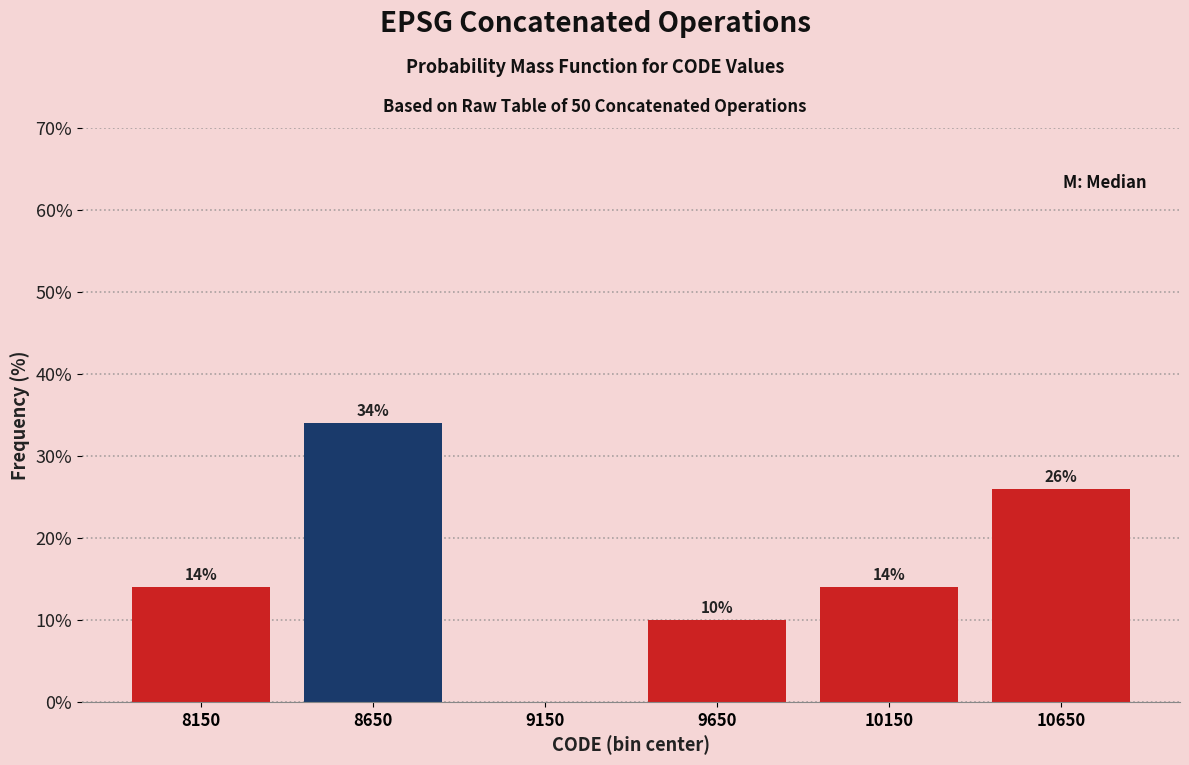

Over which range of the x-axis is the bar tallest?

8400 to 8900